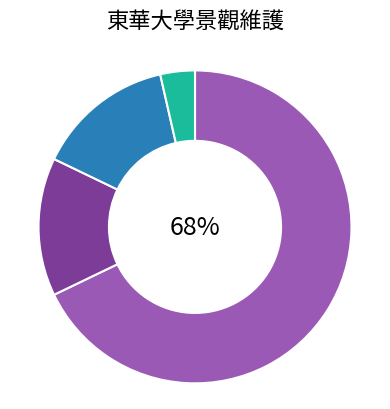

Is there any slice that represents more than half of the pie?

Yes